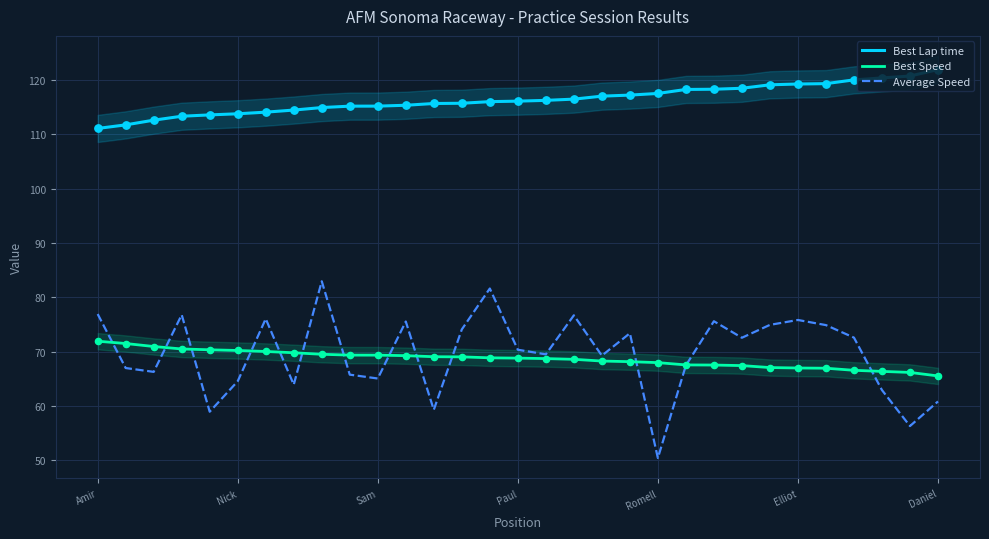

Is the value of Average Speed at Nick greater than the value of Best Speed at Romell?

No